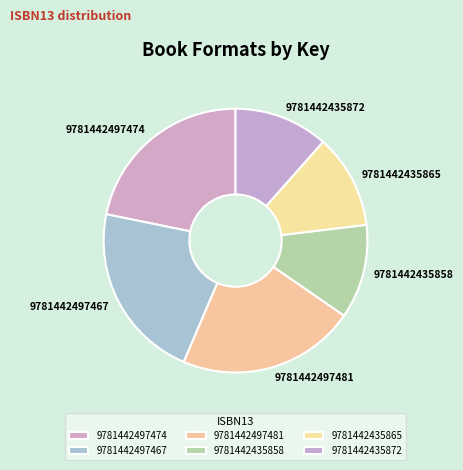

Combined, do 9781442435858 and 9781442497474 account for over 50%?

No